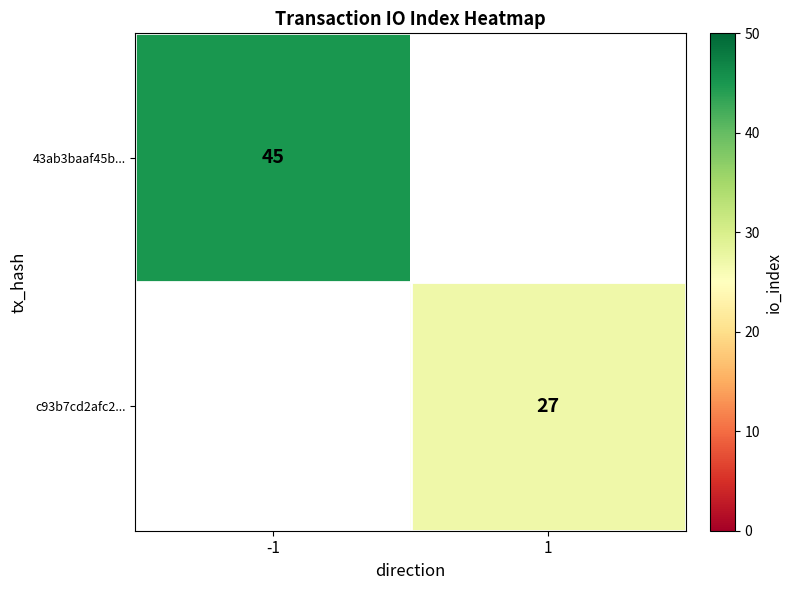

The value of 43ab3baaf45b... at -1 is 26. True or false?

False